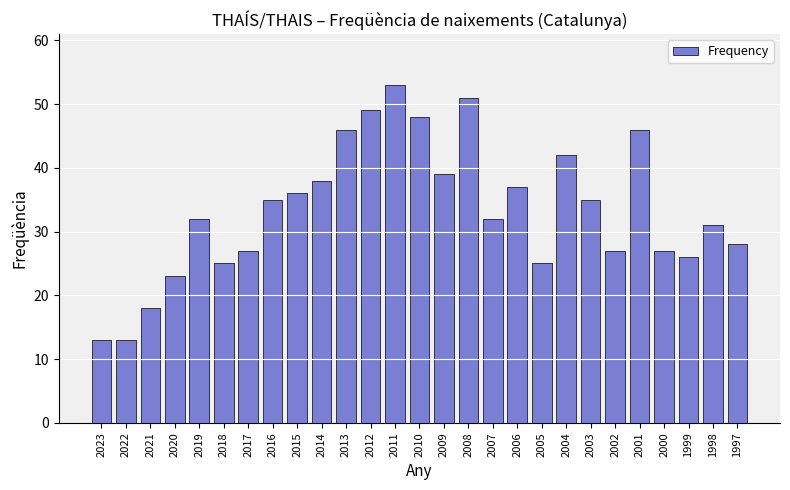

What is the value of the 16th bar from the left?

51